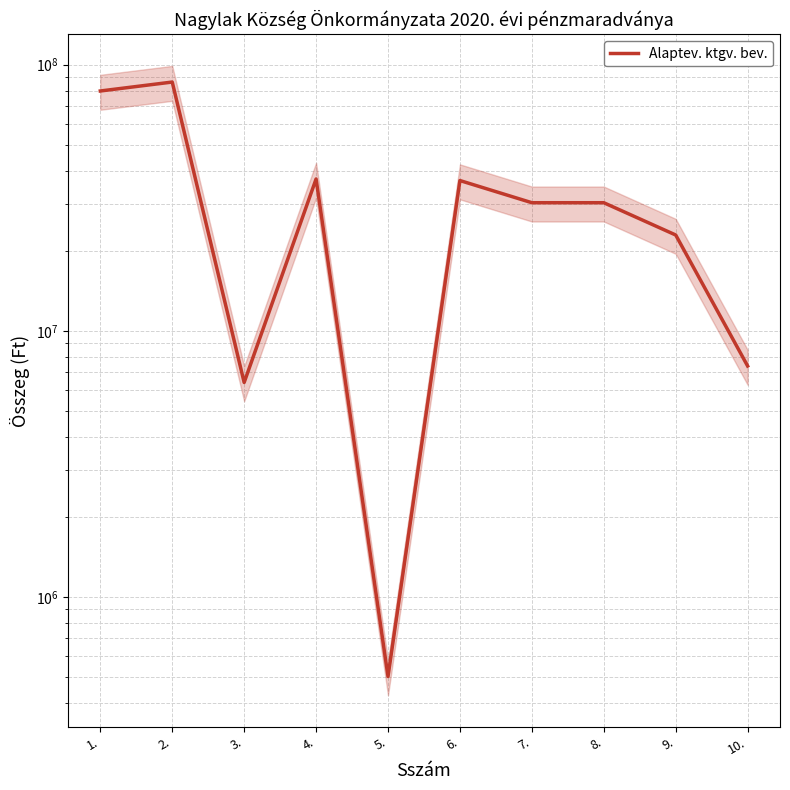

How many values are below 30318366?

4